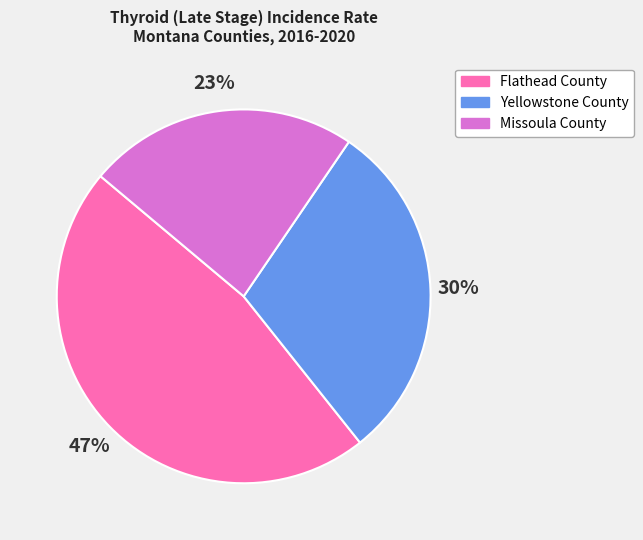

To the nearest percent, what is the combined percentage of Yellowstone County and Flathead County?

77%